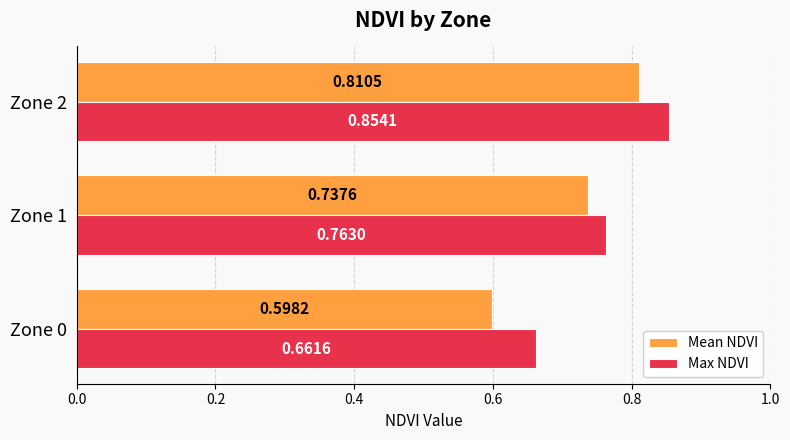

What is the sum of all Mean NDVI values?

2.1